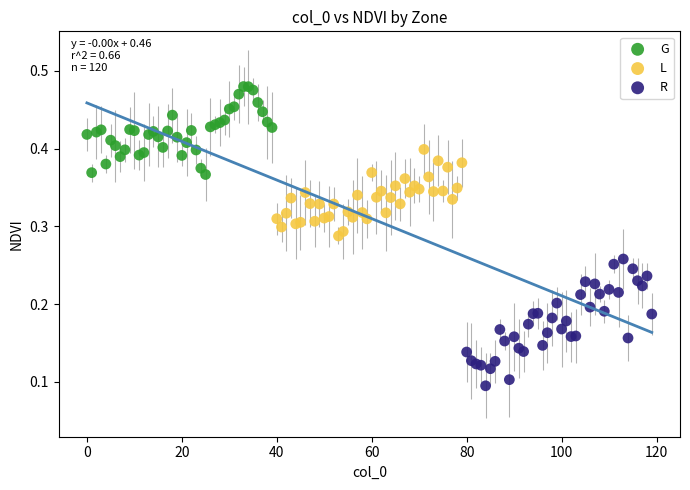

Which series reaches the minimum Y coordinate?

R